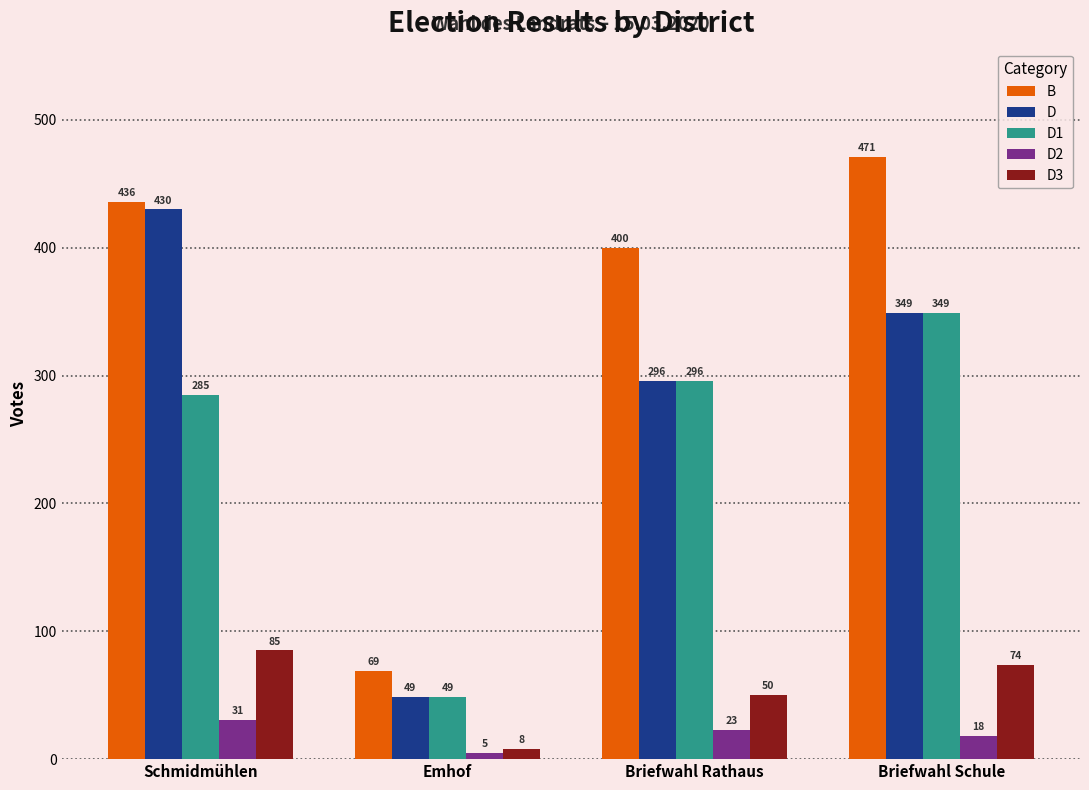

What are all the series names shown in the legend?

B, D, D1, D2, D3